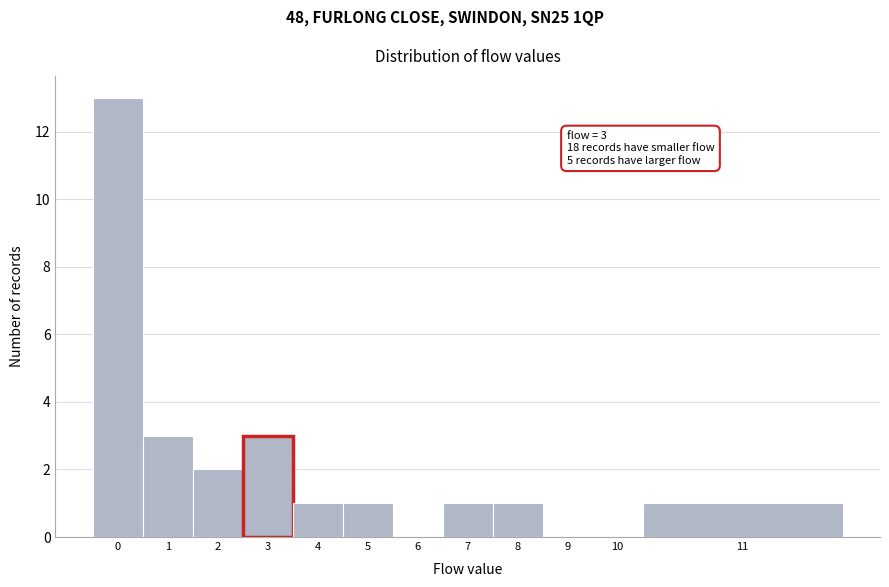

Reading left to right, transcribe all the data shown in this chart.

0=13	1=3	2=2	3=3	4=1	5=1	6=0	7=1	8=1	9=0	10=0	11=1